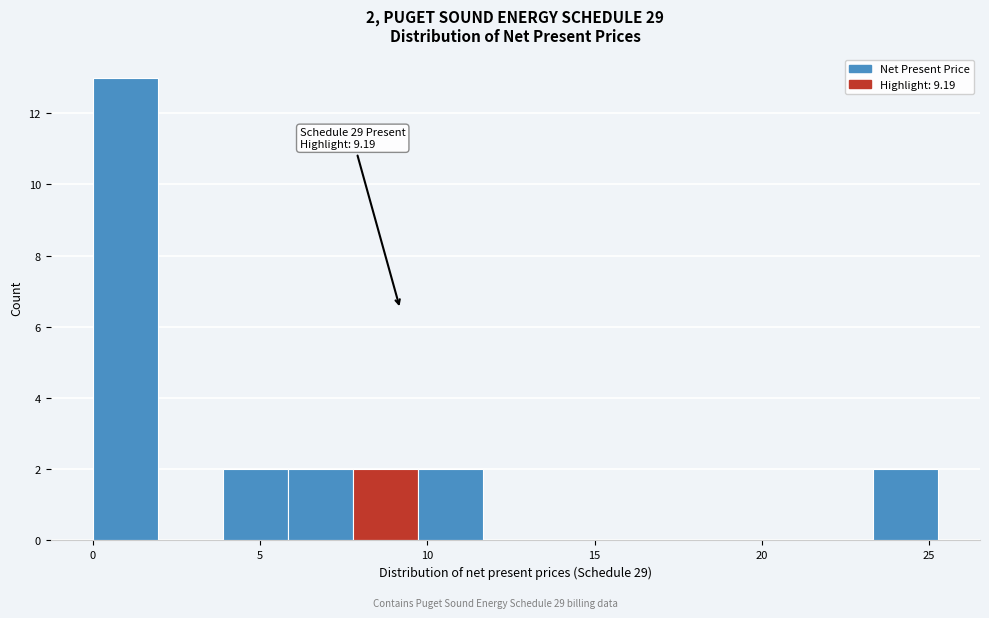

Read against the x-axis, roughly where is the centre of the tallest bar?

1.0